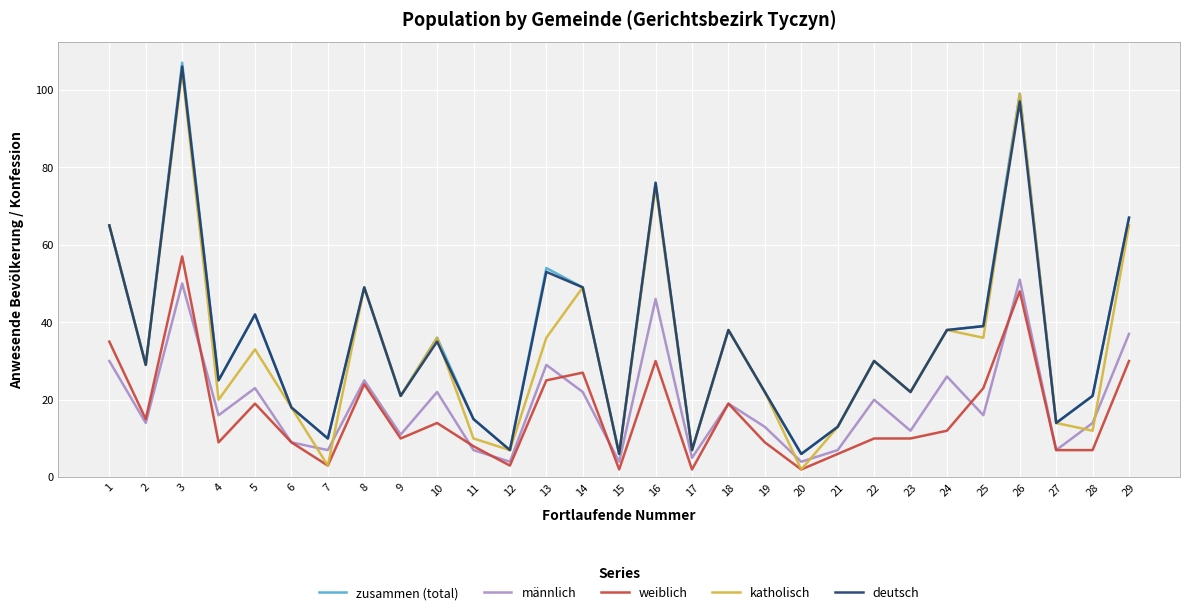

The deutsch series shows 53 at 13. True or false?

True